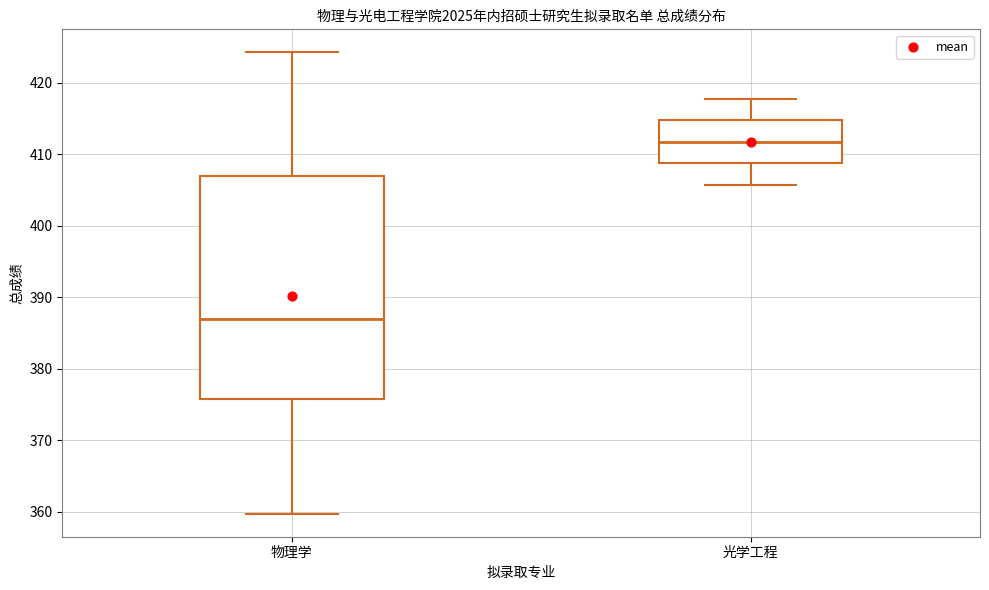

Reading left to right, read every box against the y-axis: the position of its median line, the range the box covers, and the ends of its whiskers. The values are not printed on the chart, so give them approximately, as read against the axis.

物理学: median 387, box 376 to 407, whiskers 360 to 424
光学工程: median 412, box 409 to 415, whiskers 406 to 418